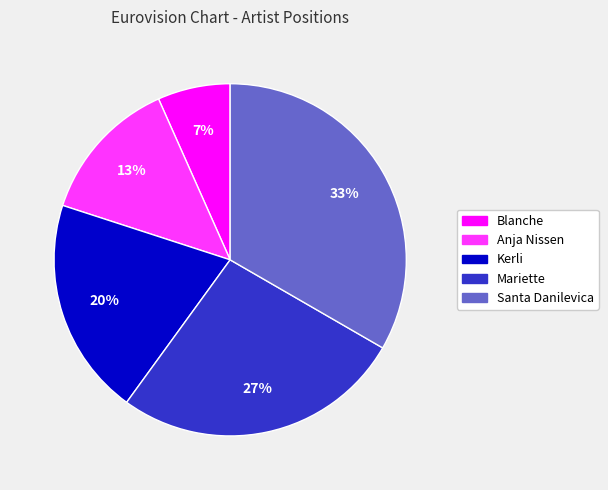

Combined, do Mariette and Anja Nissen account for over 50%?

No